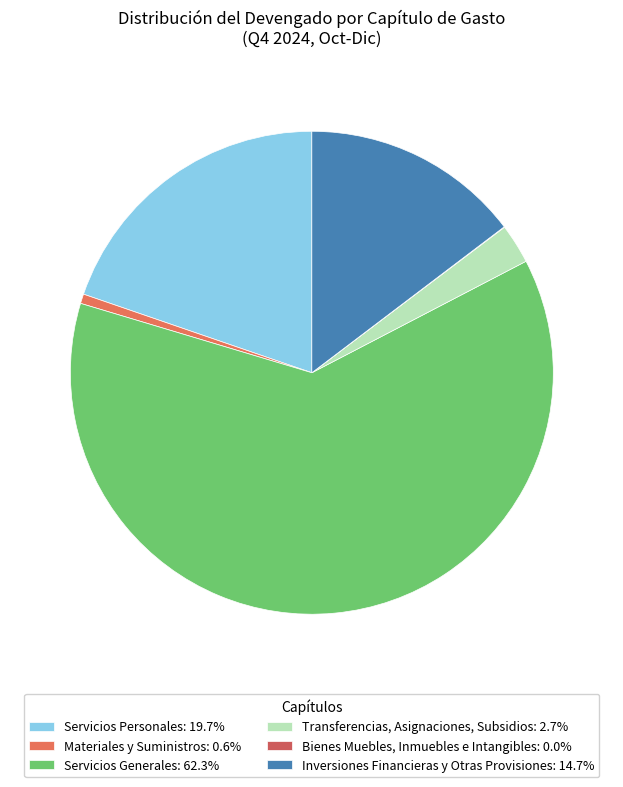

Between Servicios Personales and Materiales y Suministros, which is larger?

Servicios Personales